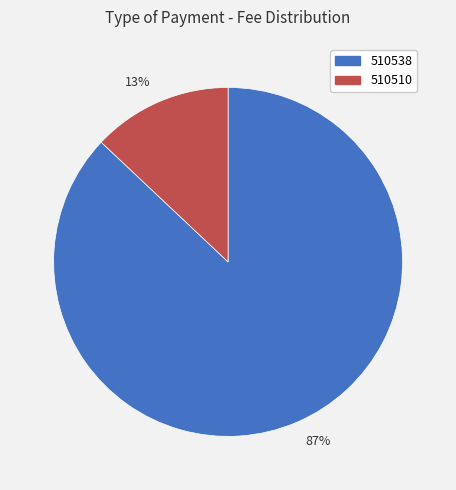

To the nearest percent, what is the difference between the largest and smallest slice percentages?

74%